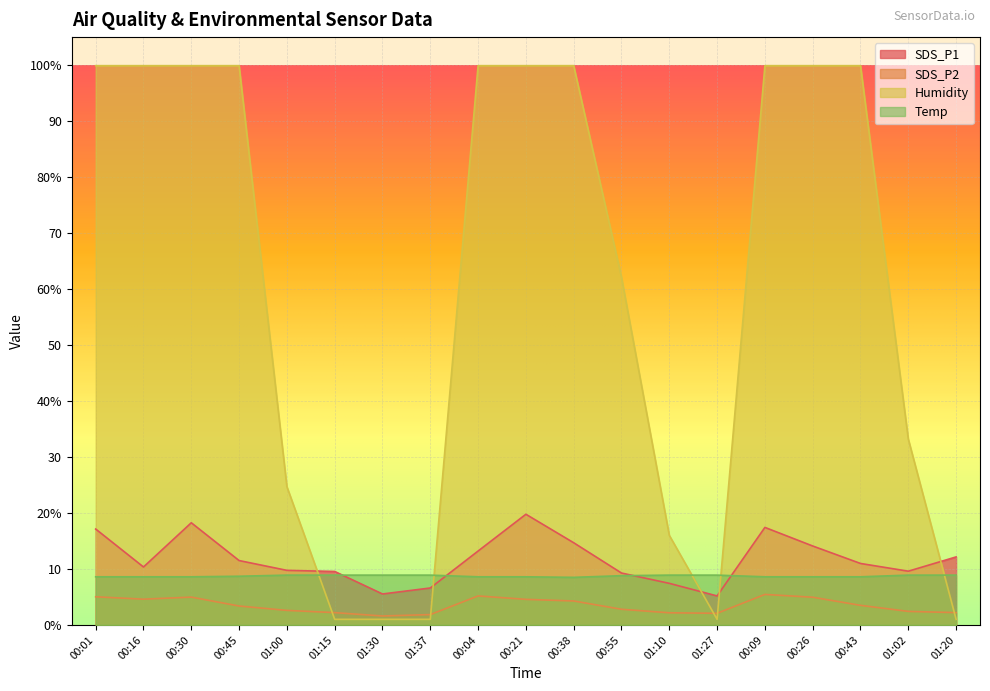

What is the highest value of the Humidity series?

99.9